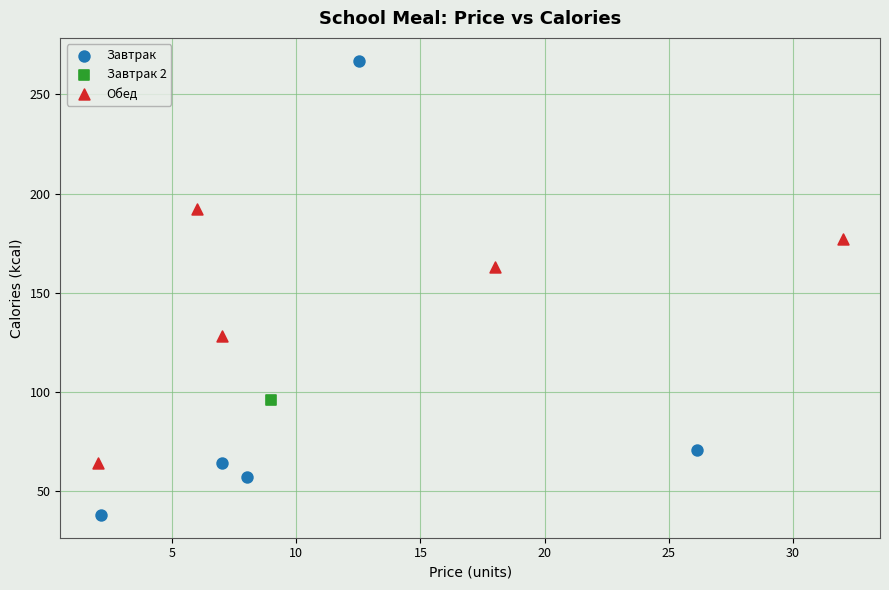

Which series reaches the maximum Y coordinate?

Завтрак